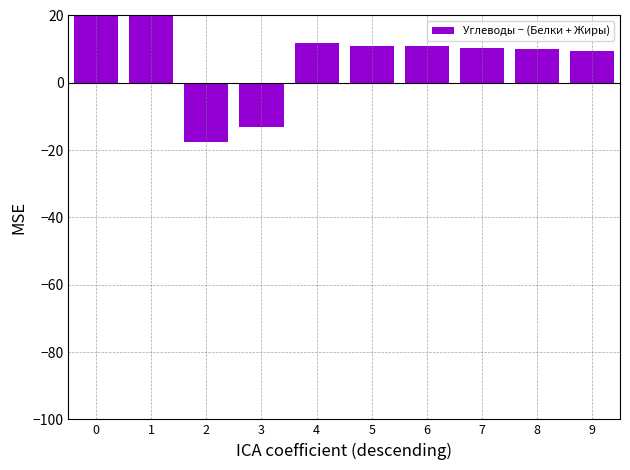

At which label is the value closest to 9?

9